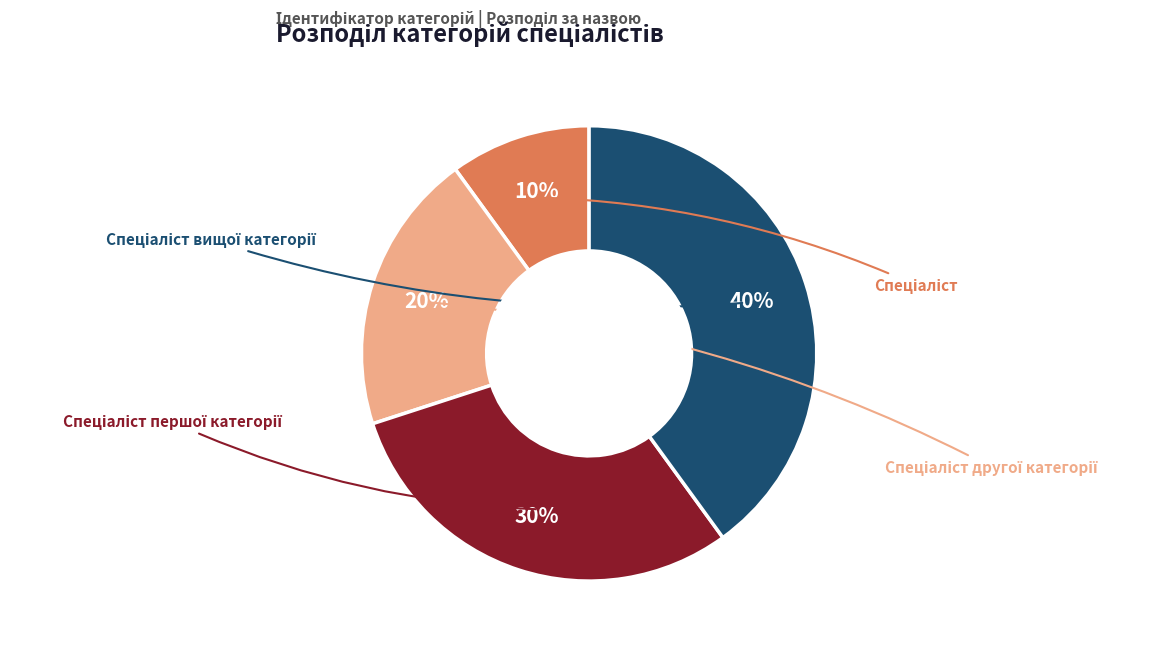

Is there a majority slice in this chart?

No